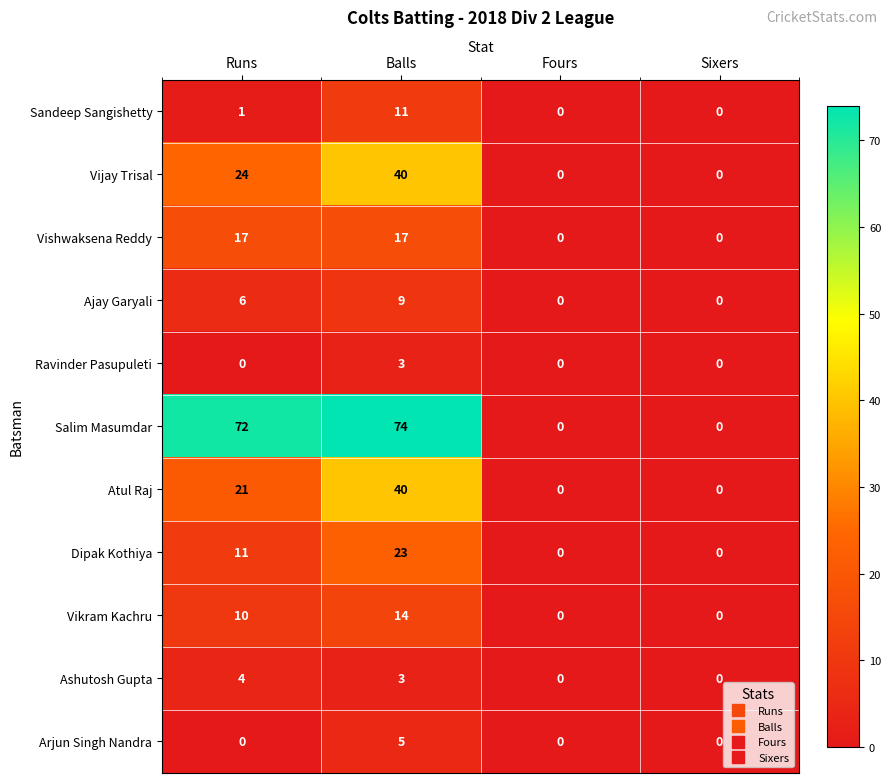

What is the difference between the maximum and minimum values in the Arjun Singh Nandra series?

5